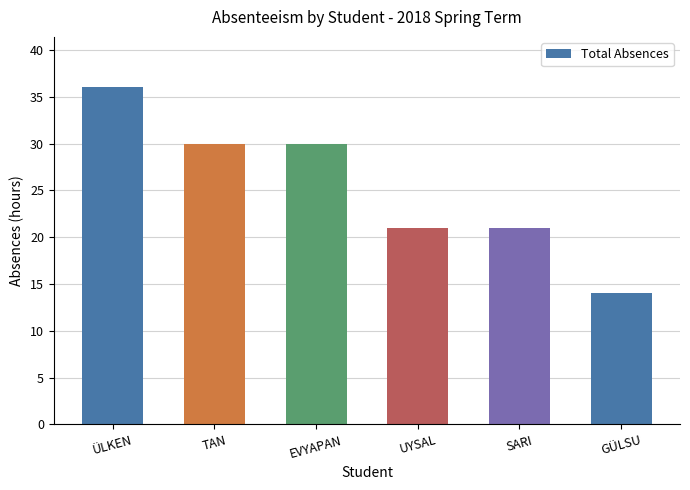

The value at EVYAPAN is 30. True or false?

True